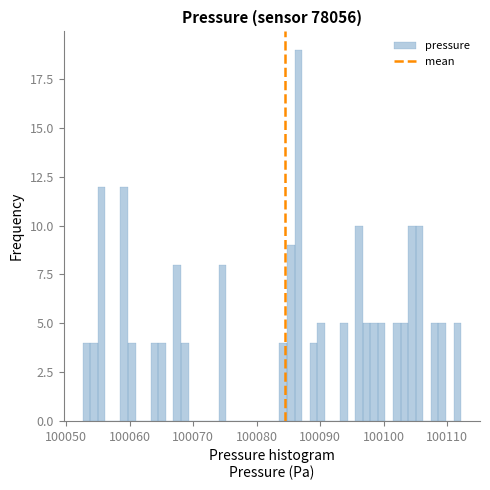

Read against the x-axis, roughly where is the centre of the tallest bar?

100087